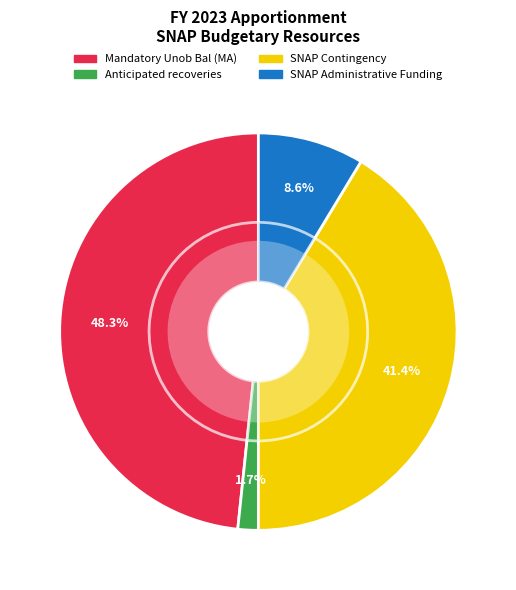

Does SNAP Administrative Funding account for over 50% of the chart?

No